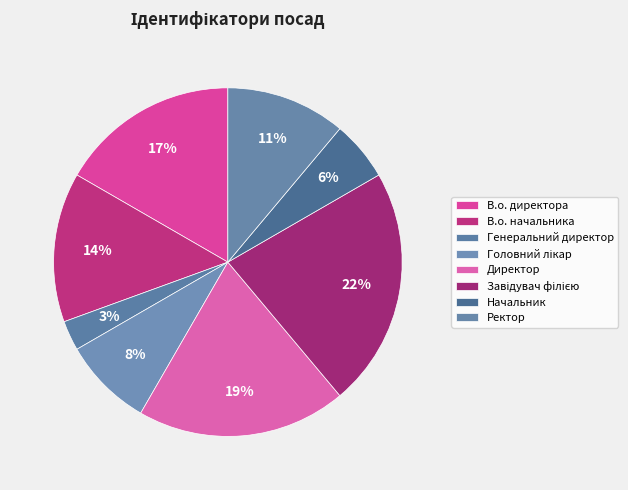

Is there a majority slice in this chart?

No